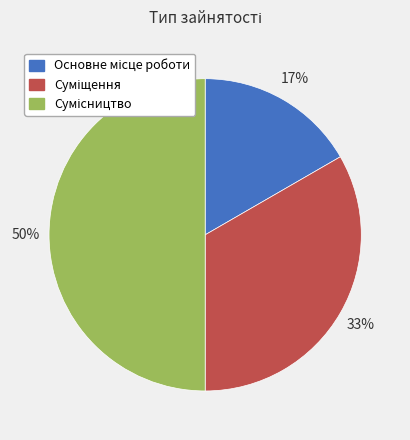

To the nearest percent, what is the difference between the largest and smallest slice percentages?

33%